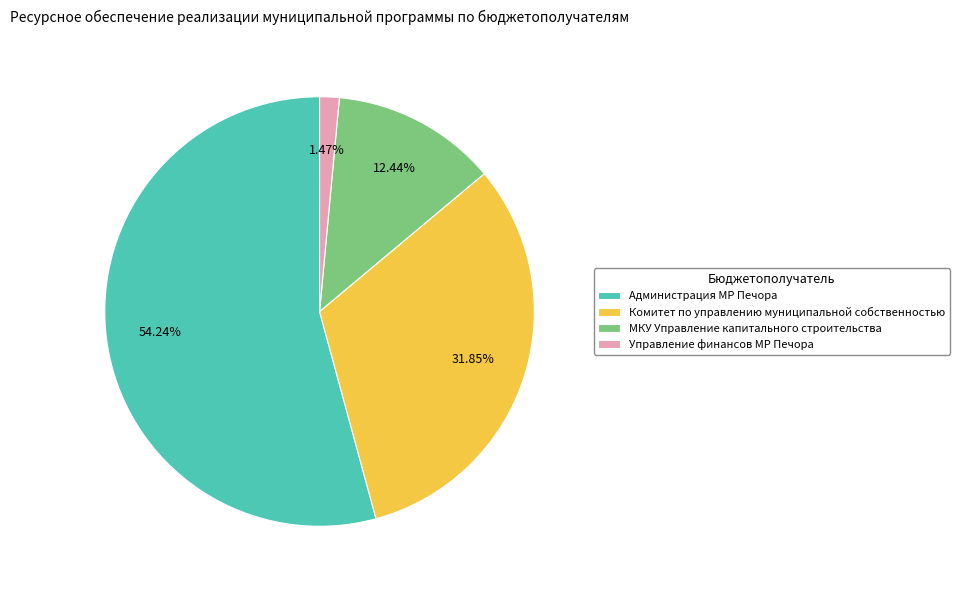

Does Управление финансов МР Печора account for over 50% of the chart?

No